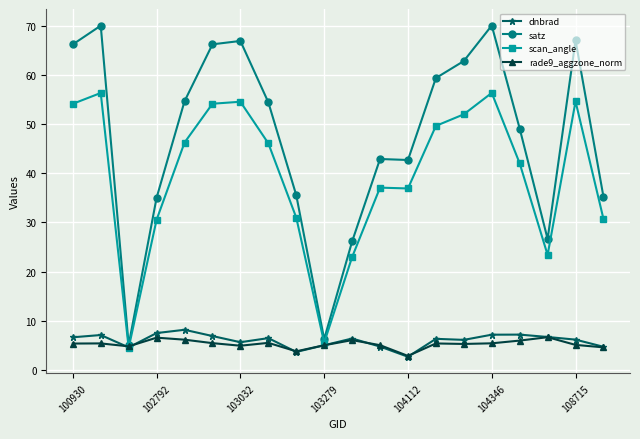

What is the value of the satz point at the 6th from the left?

66.2